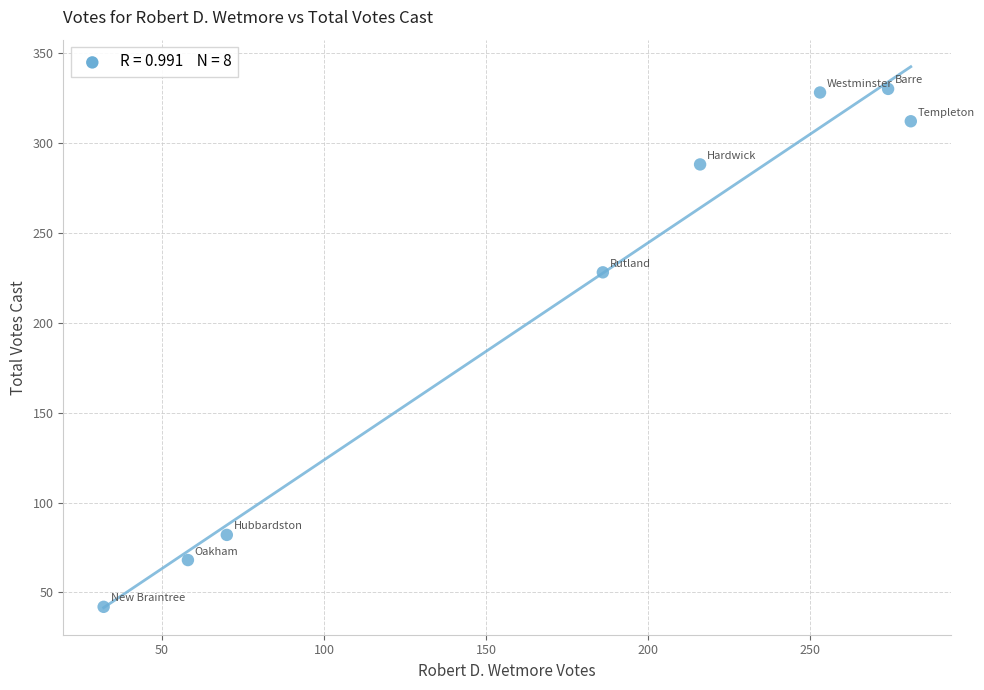

What Y value in the scatter plot is closest to 186?

228